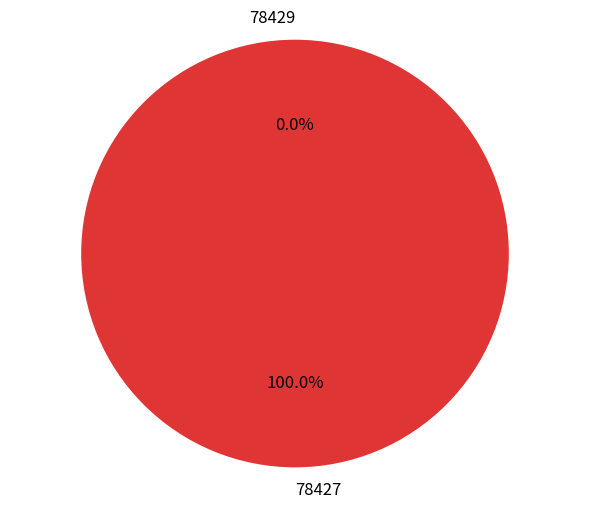

To the nearest percent, what is the difference between the largest and smallest slice percentages?

100%